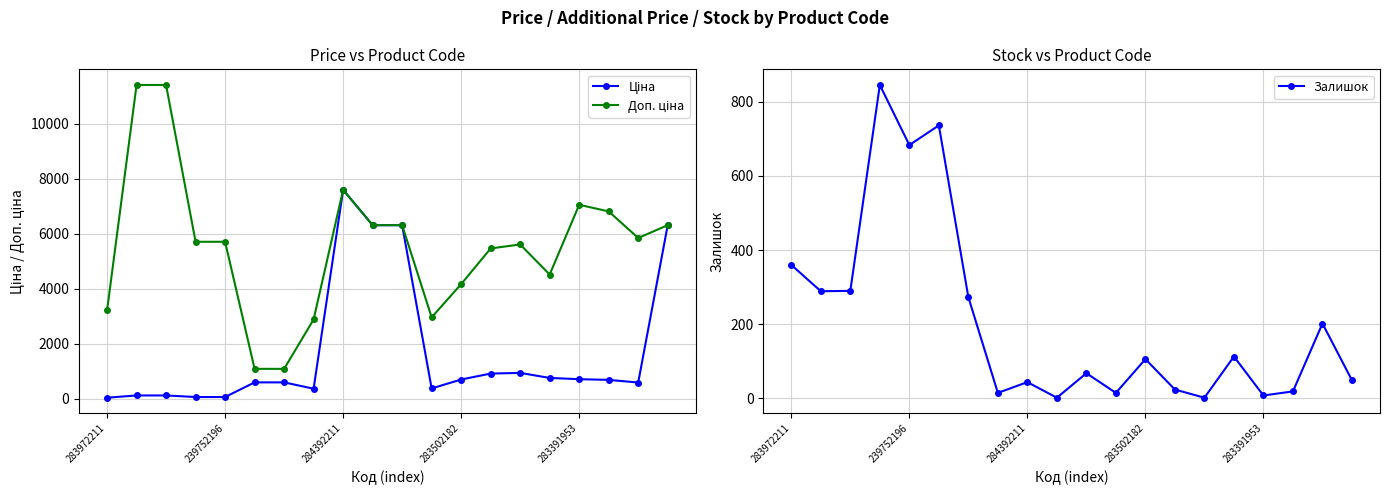

True or false: Залишок has more than 1 interior local peaks.

True